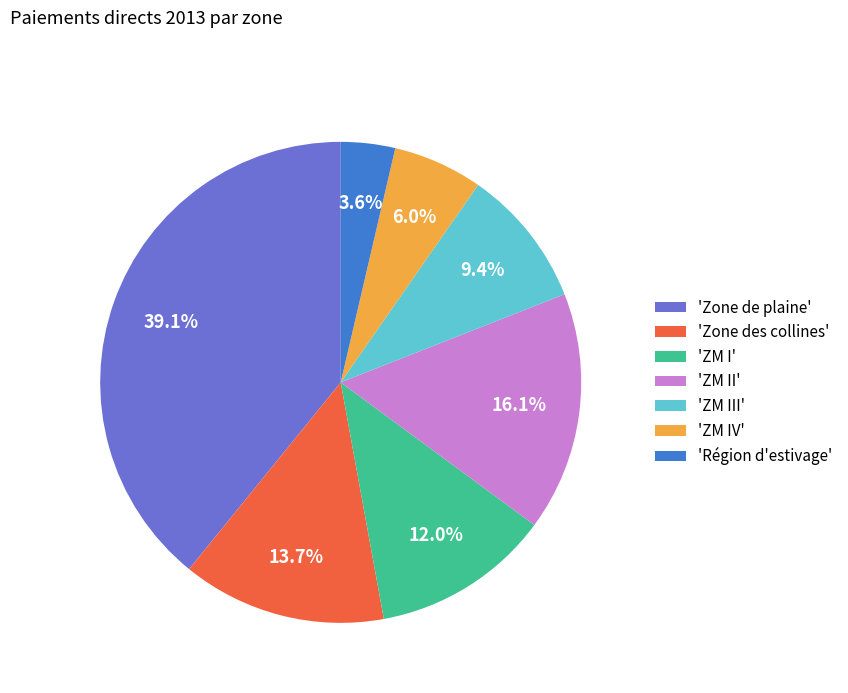

To the nearest percent, what is the difference between the largest and smallest slice percentages?

36%